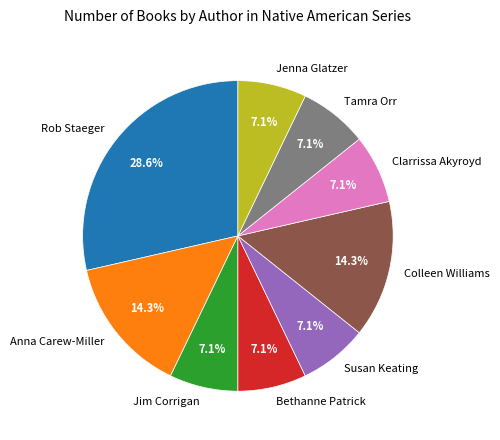

How many segments does this pie chart have?

9